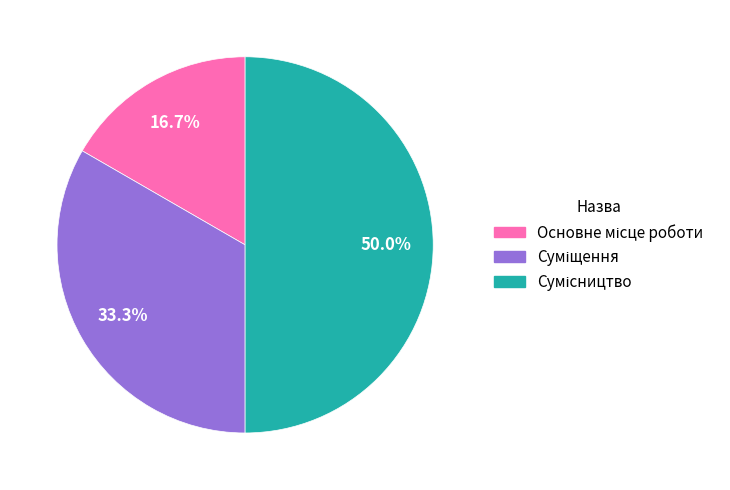

How many segments does this pie chart have?

3